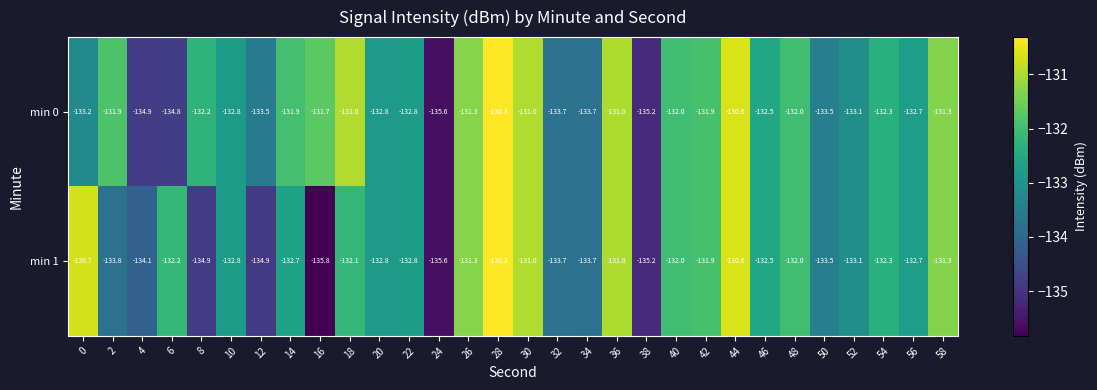

What is the difference between the highest and lowest values at 2?

1.9